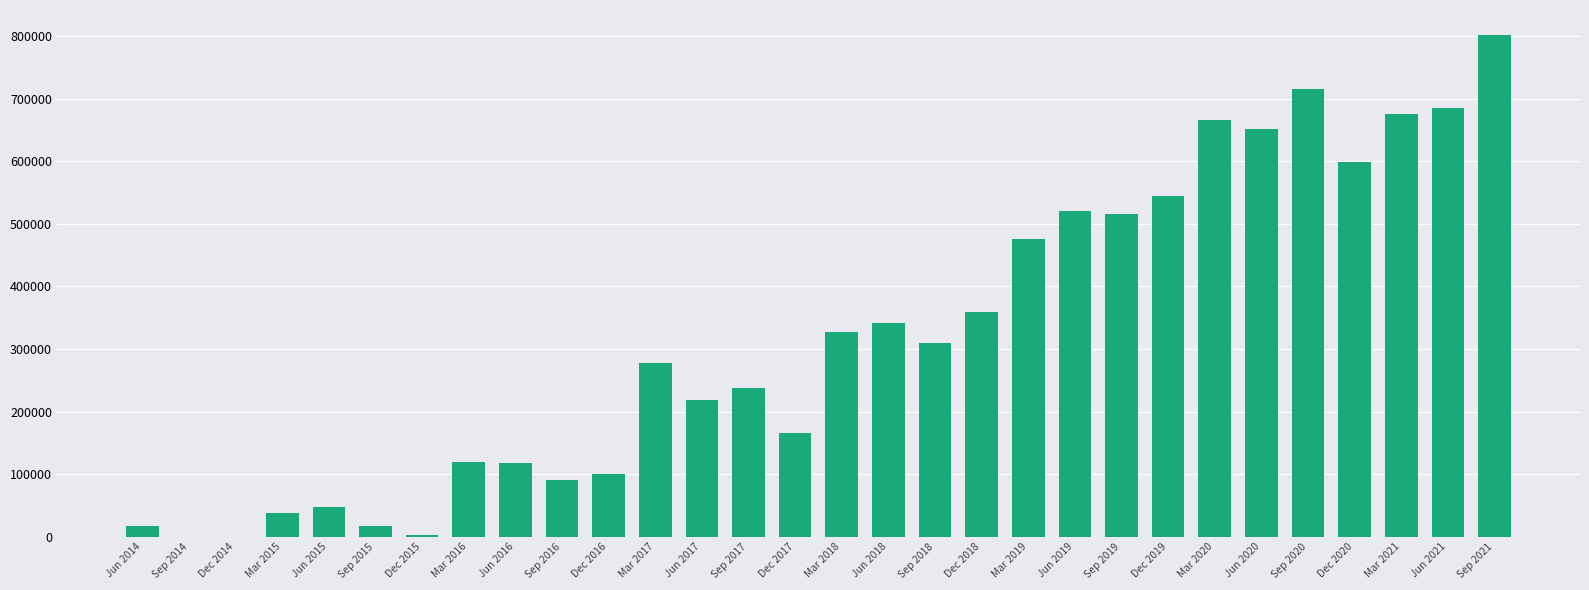

What is the greatest value displayed?

801352